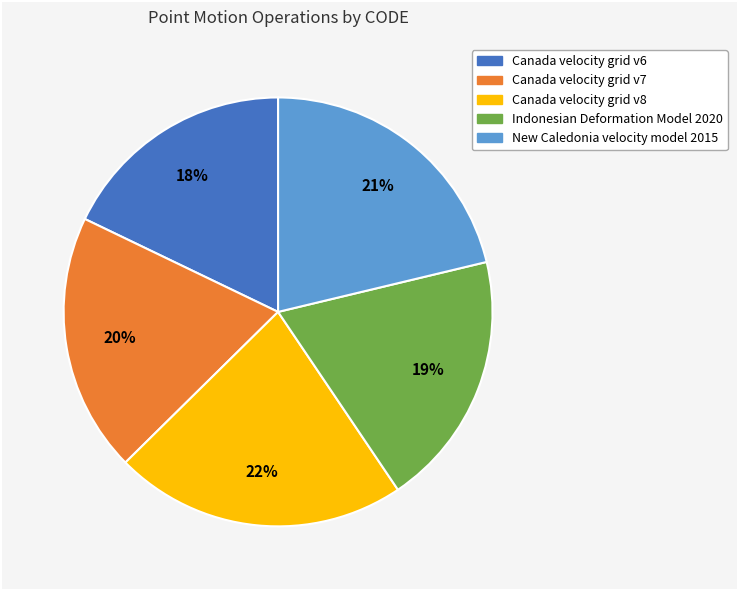

To the nearest percent, what is the difference between the Canada velocity grid v8 and Indonesian Deformation Model 2020 slice percentages?

3%